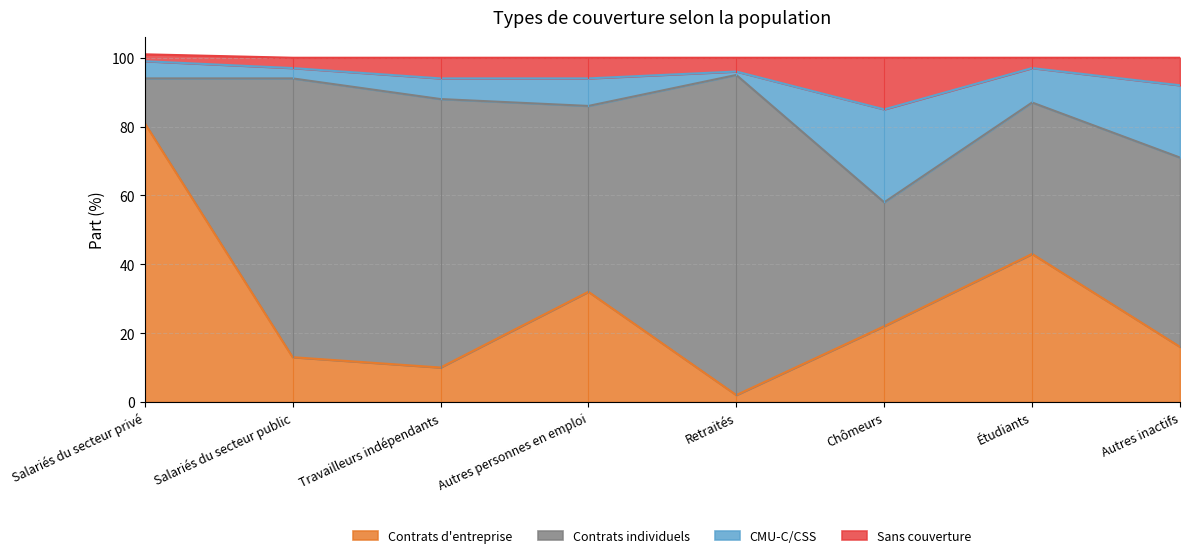

Which has a higher value, Retraités or Étudiants?

Étudiants